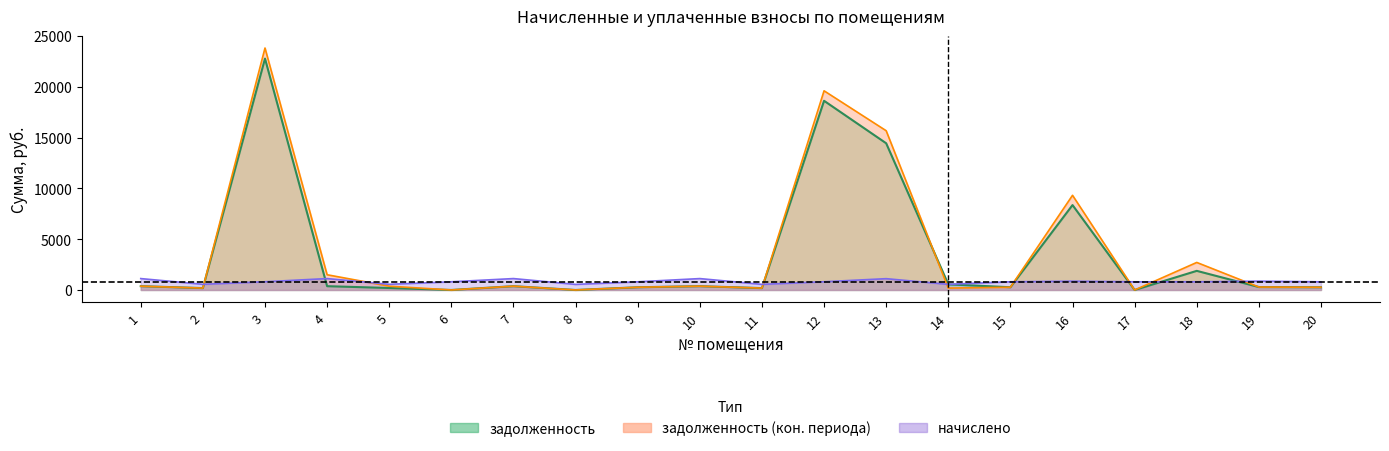

How many interior local peaks does the задолженность (2) series have?

6